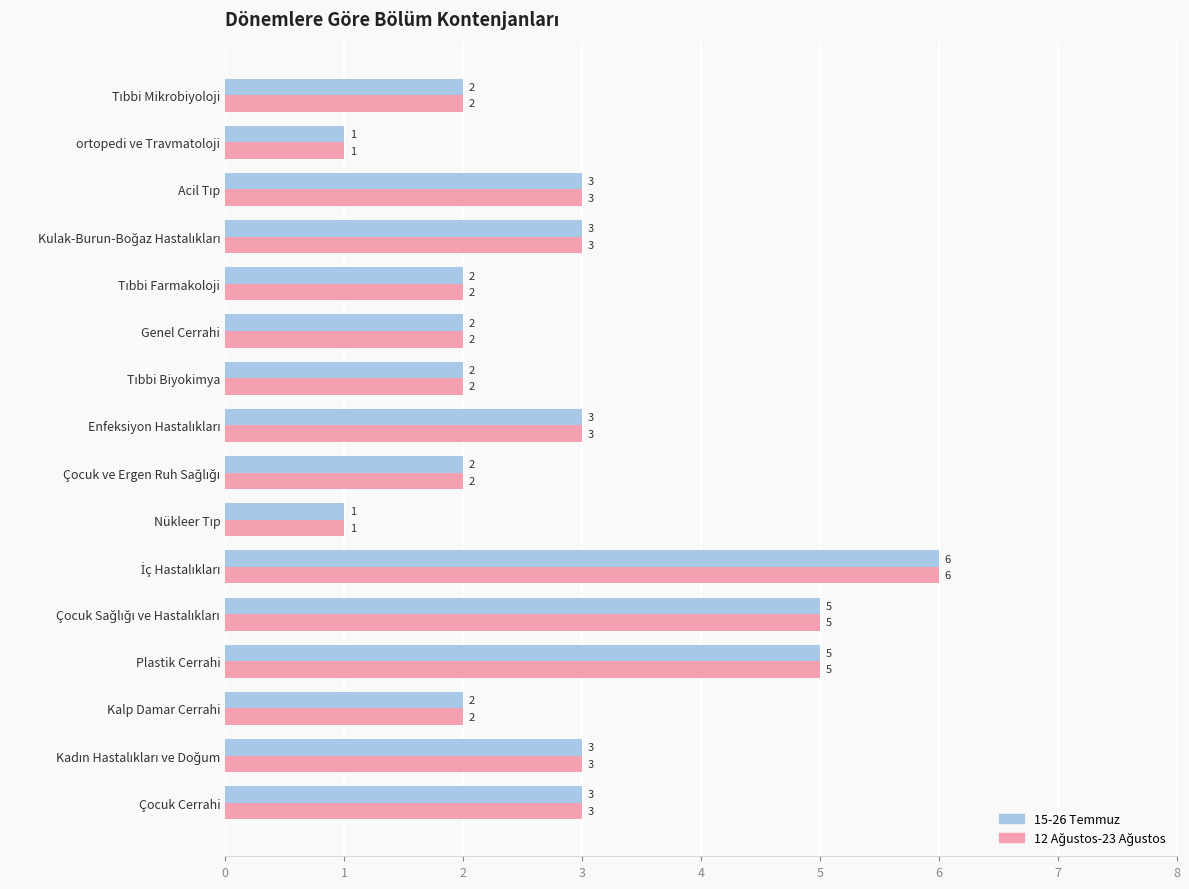

At how many categories does at least one series exceed 4?

3